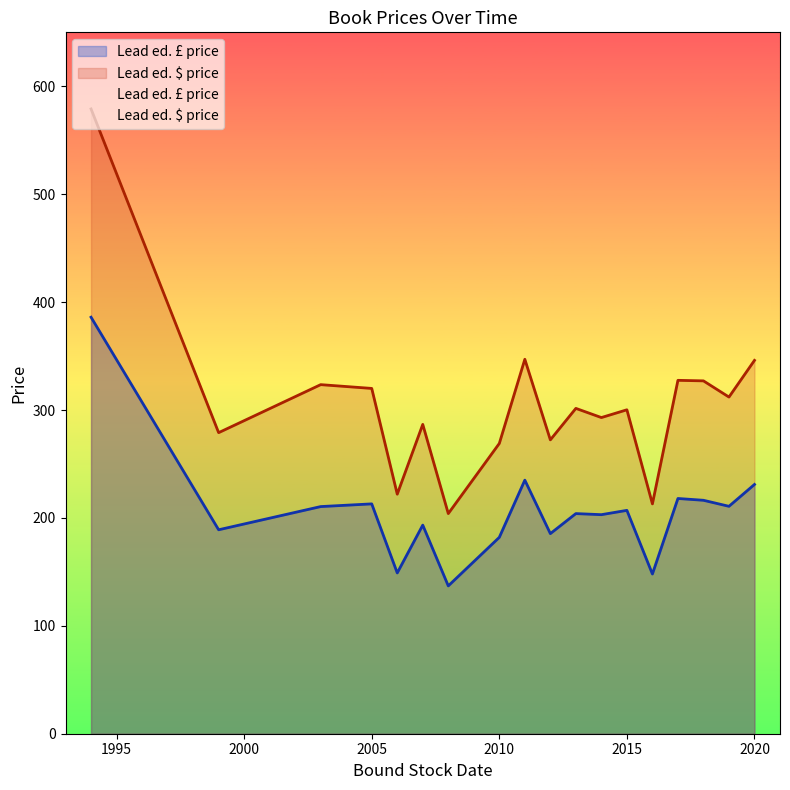

List the series in order of their peak value, lowest first.

Lead ed. £ price, Lead ed. $ price